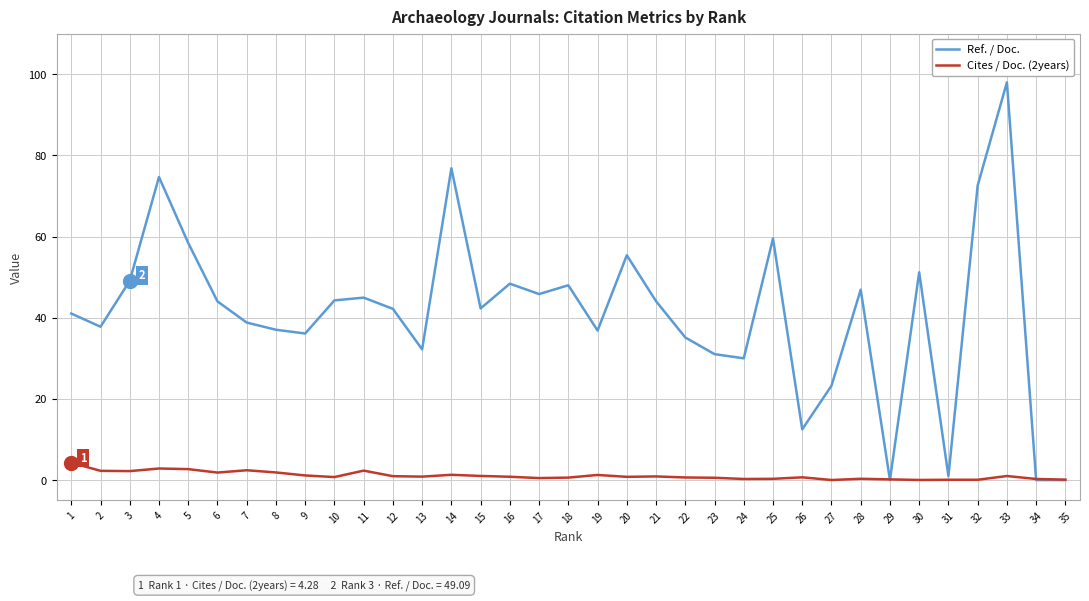

The Ref. / Doc. series shows 51.2 at 30. True or false?

True